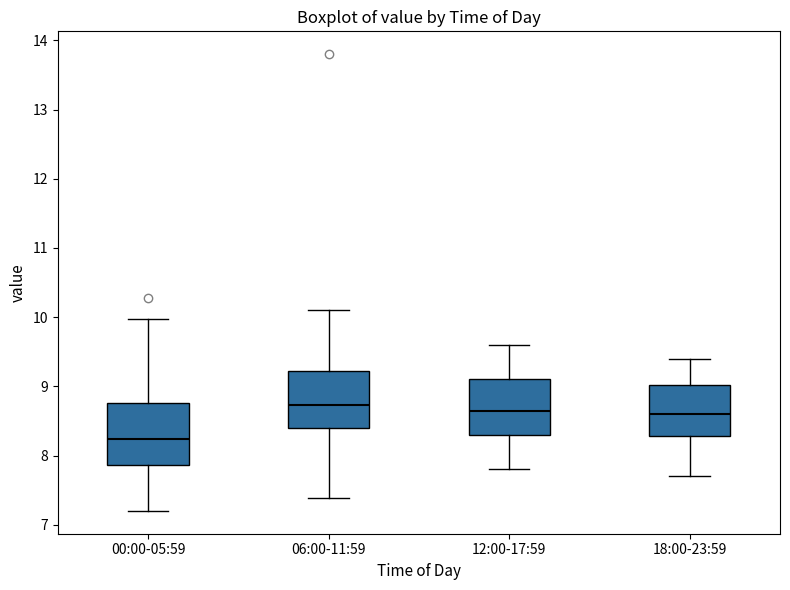

Which box's median line is the lowest?

00:00-05:59